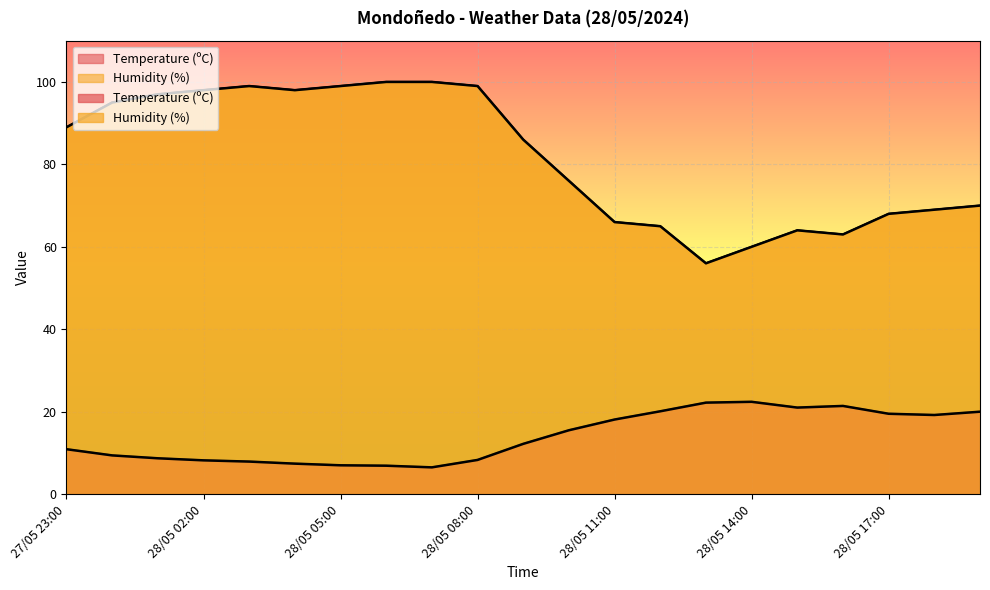

At which category does Humidity (%) reach its first local peak?

28/05 03:00